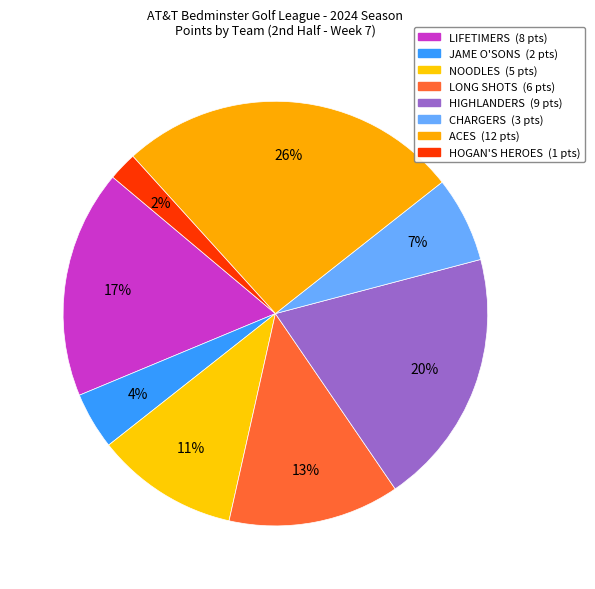

Combined, do LONG SHOTS and LIFETIMERS account for over 50%?

No